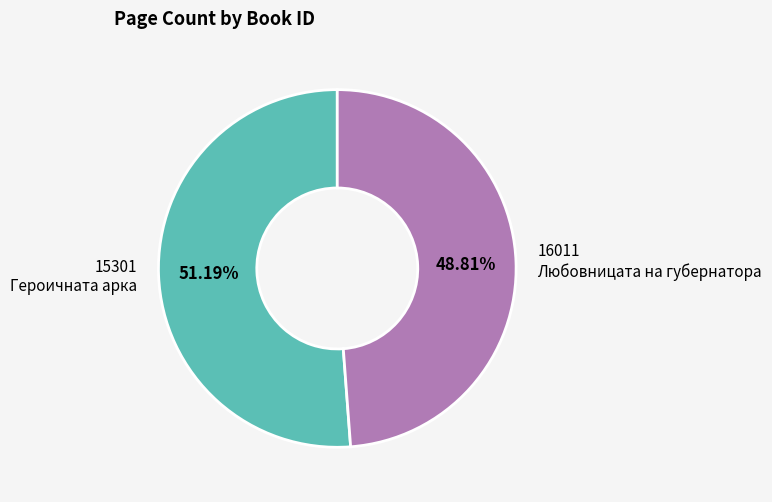

Rank the categories by value from lowest to highest.

16011 Любовницата на губернатора, 15301 Героичната арка